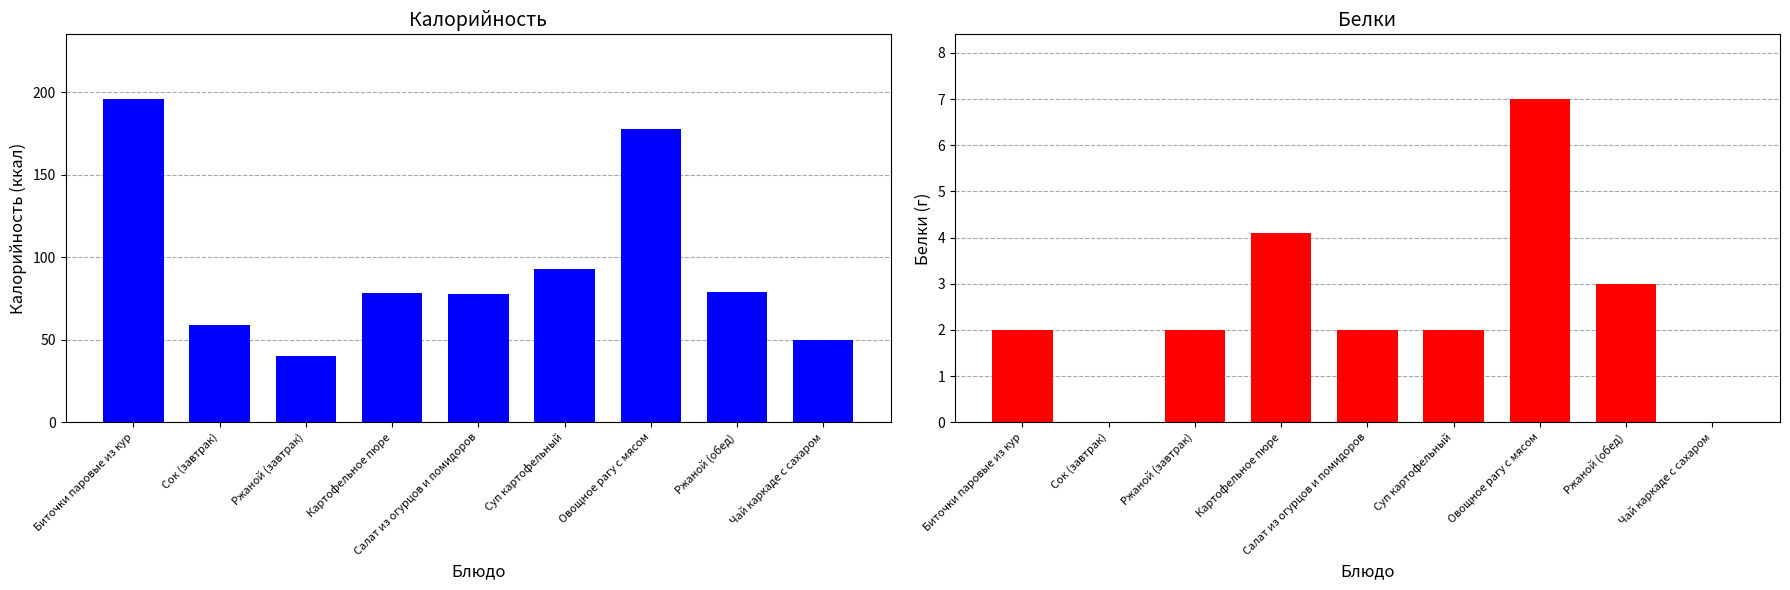

Which has a higher value, Сок (завтрак) or Суп картофельный?

Суп картофельный